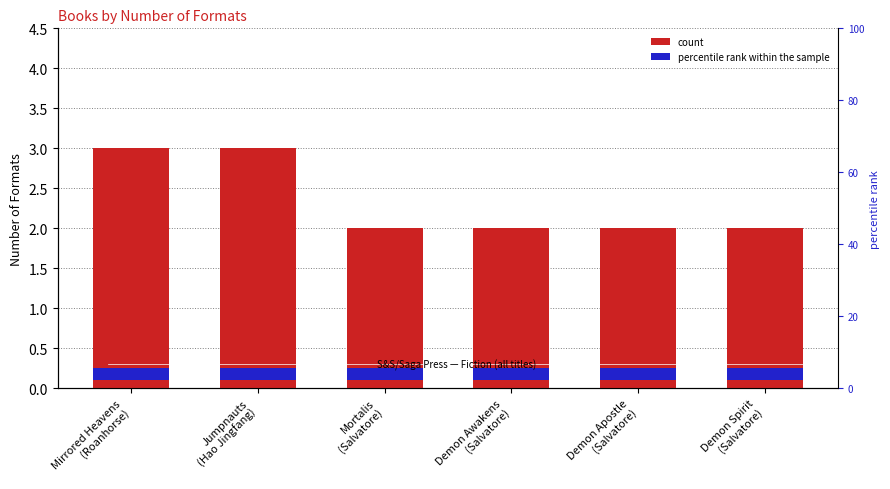

What is the value of the 6th bar from the left?

2